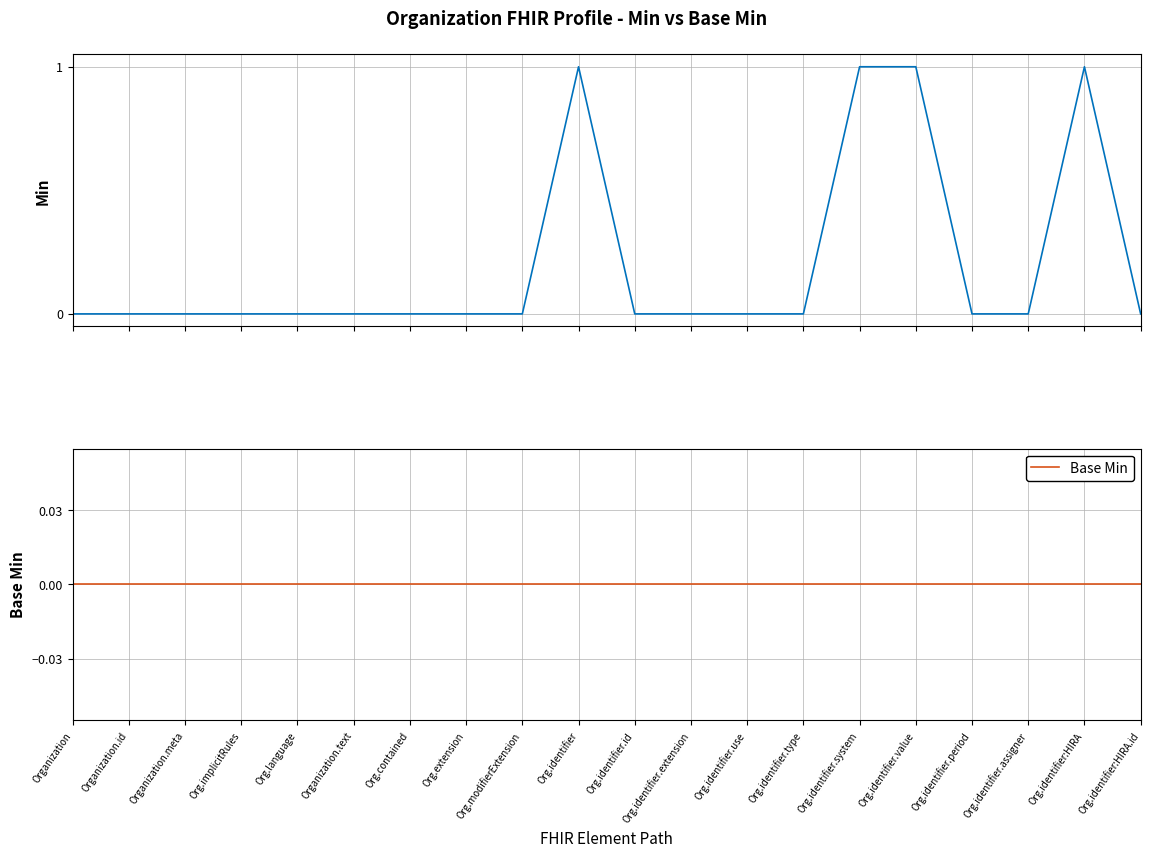

What is the label of the 12th point from the left?

Org.identifier.extension